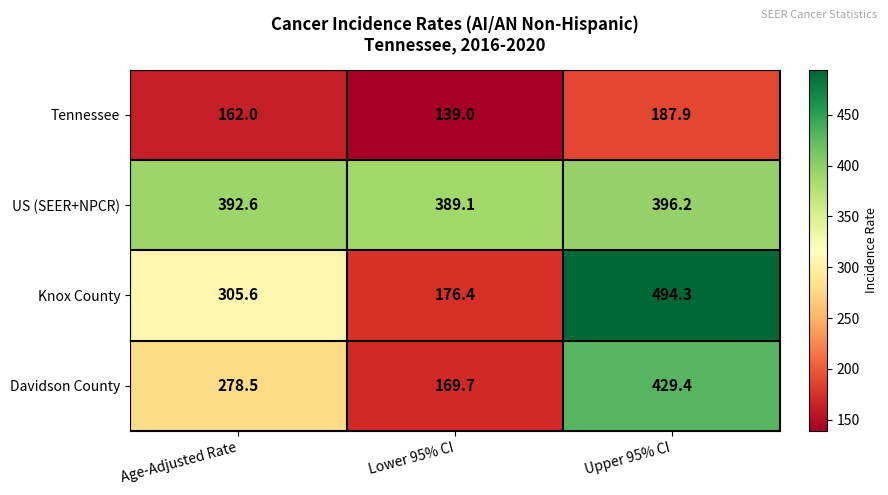

Rank the series at Upper 95% CI from lowest to highest value.

Tennessee, US (SEER+NPCR), Davidson County, Knox County